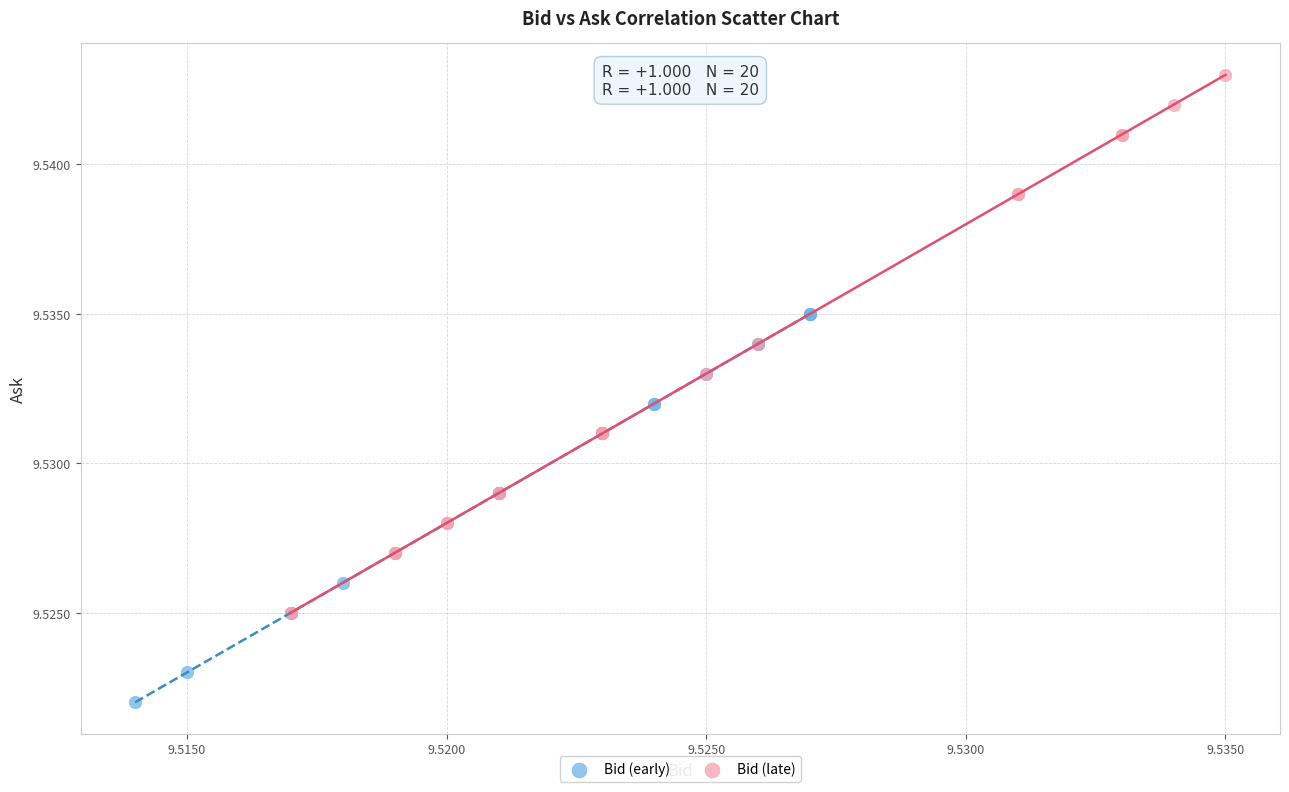

Which series has the widest spread of Y values?

Bid (late)